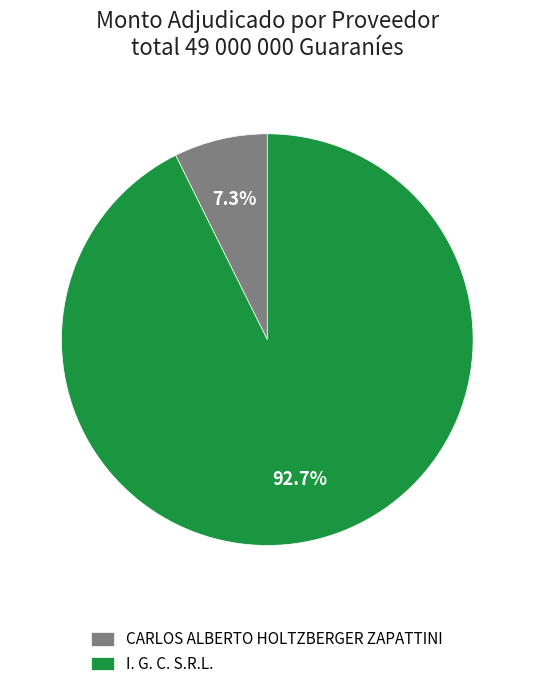

To the nearest percent, what percentage of the pie is CARLOS ALBERTO HOLTZBERGER ZAPATTINI?

7%